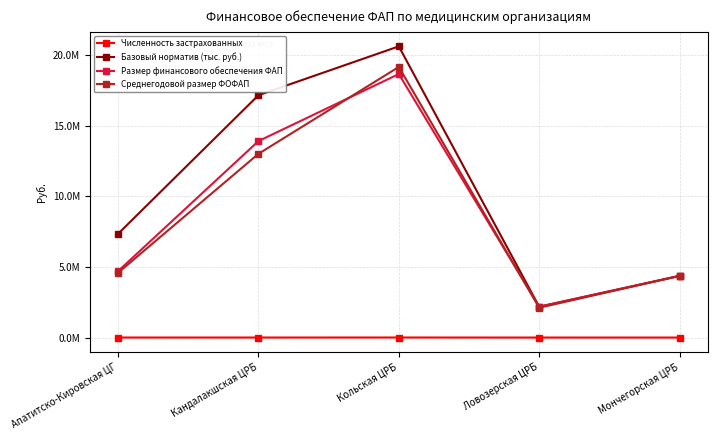

What is the sum of all Размер финансового обеспечения ФАП values?

43853573.1